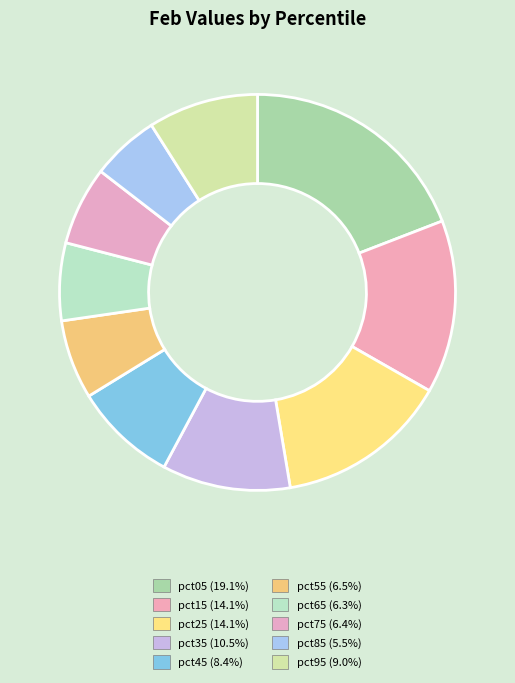

Which has a higher value, pct45 or pct65?

pct45